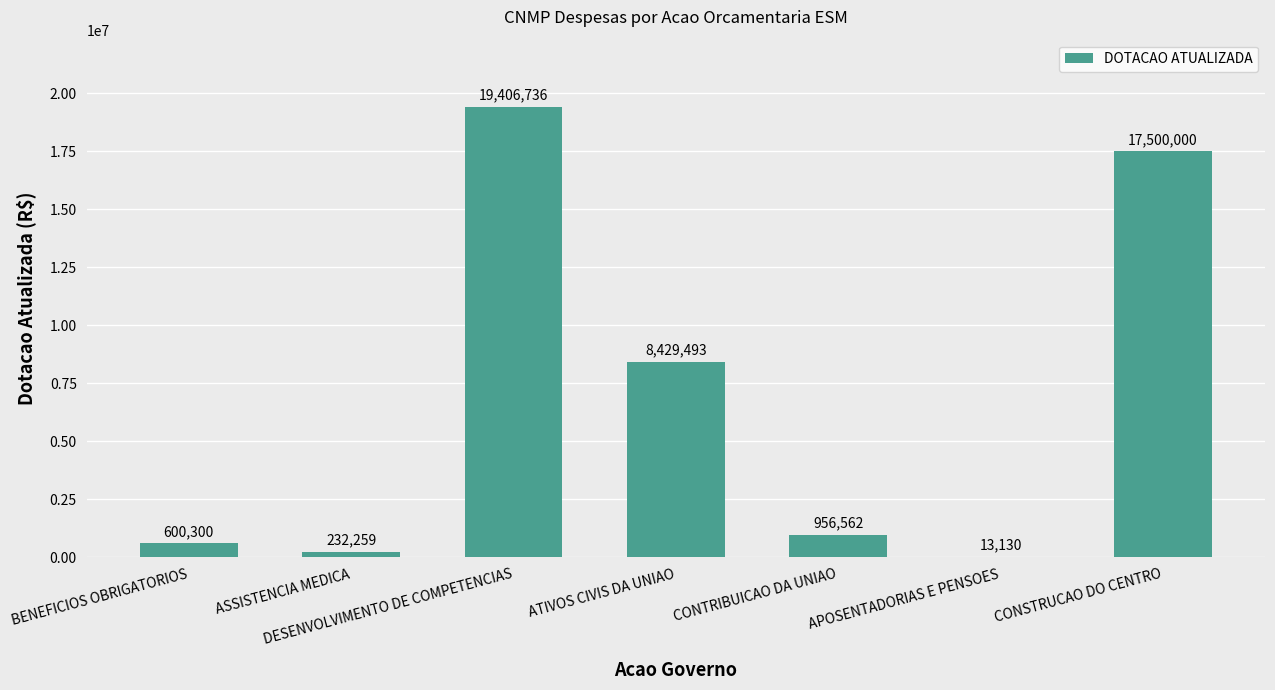

Between CONTRIBUICAO DA UNIAO and BENEFICIOS OBRIGATORIOS, which is larger?

CONTRIBUICAO DA UNIAO